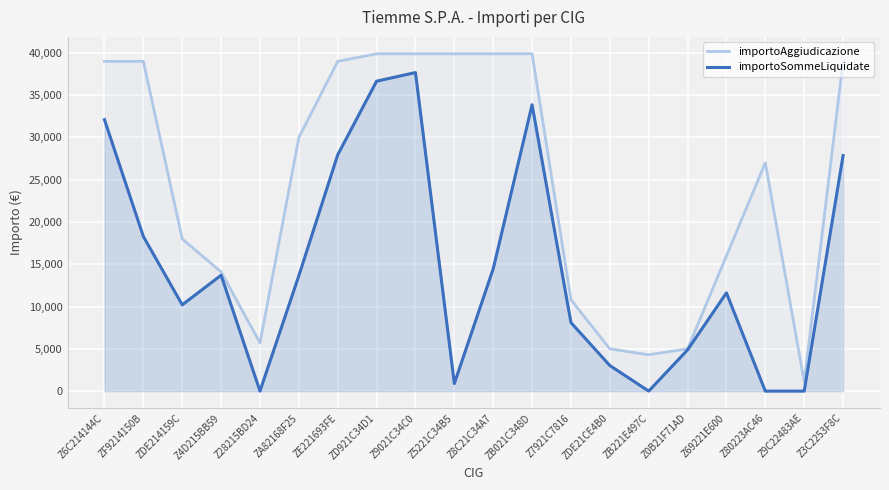

True or false: importoSommeLiquidate and importoAggiudicazione intersect in this chart.

False